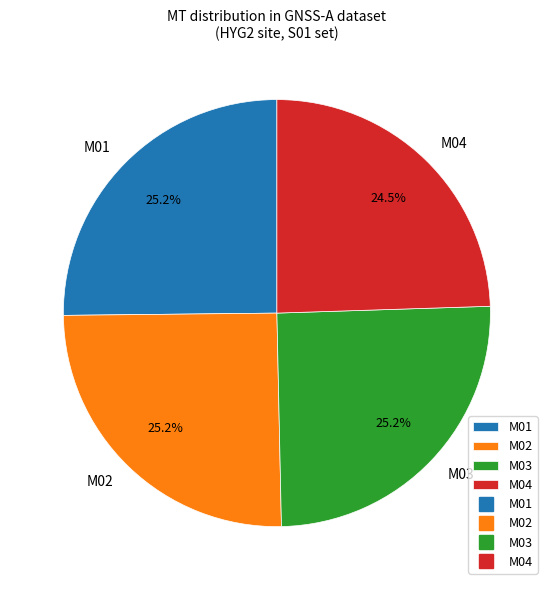

To the nearest percent, what is the difference between the M04 and M03 slice percentages?

1%